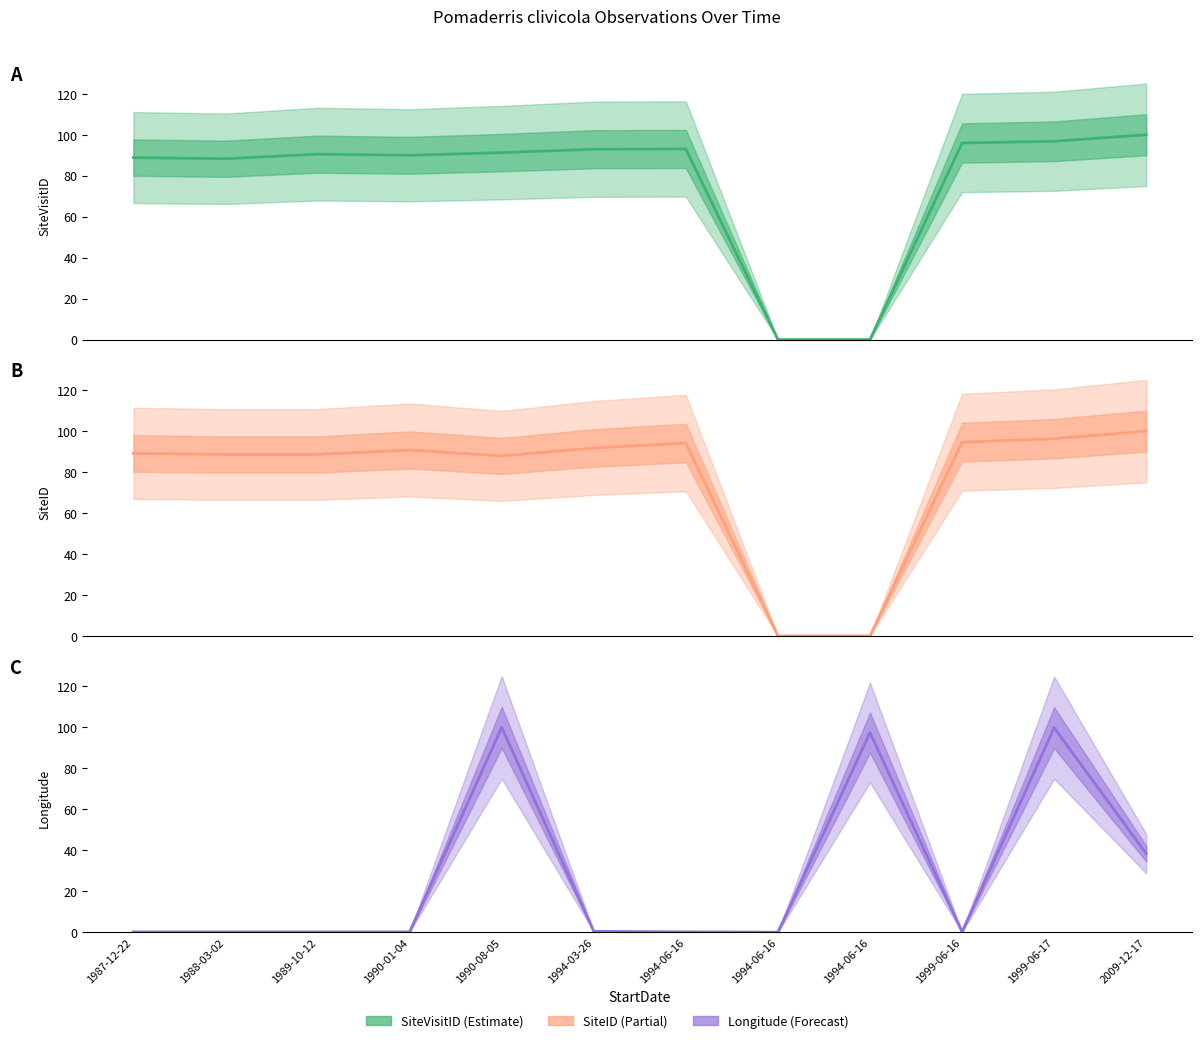

What is the sum of the SiteID values at 2009-12-17 and 1994-06-16?

100.0